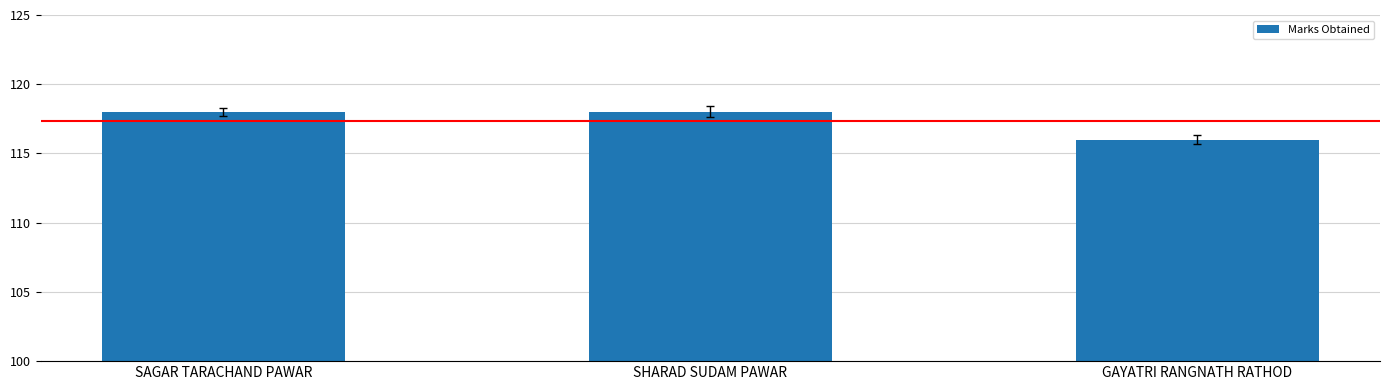

What value does the data have at GAYATRI RANGNATH RATHOD?

116